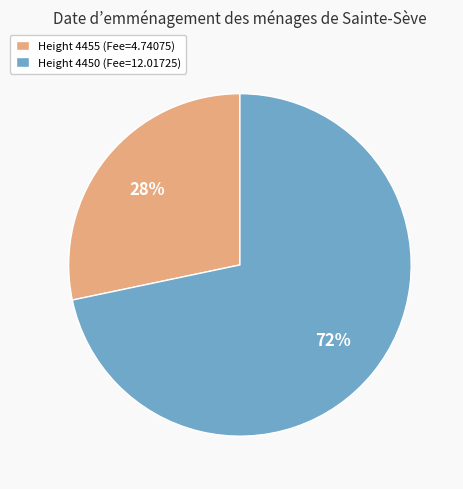

To the nearest percent, what is the combined percentage of Height 4450 (Fee=12.01725) and Height 4455 (Fee=4.74075)?

100%